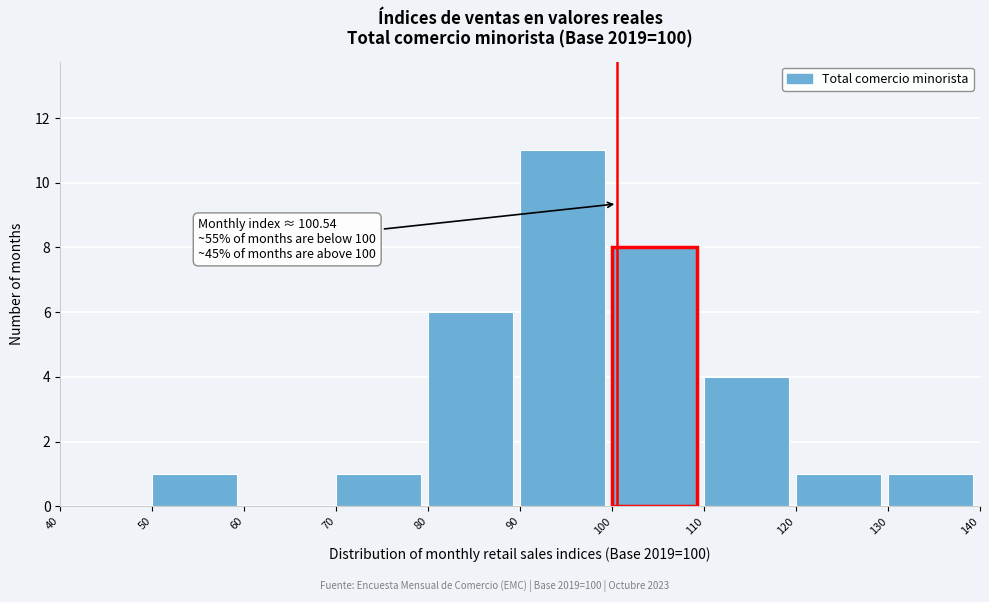

Over which range of the x-axis is the bar tallest?

90 to 100